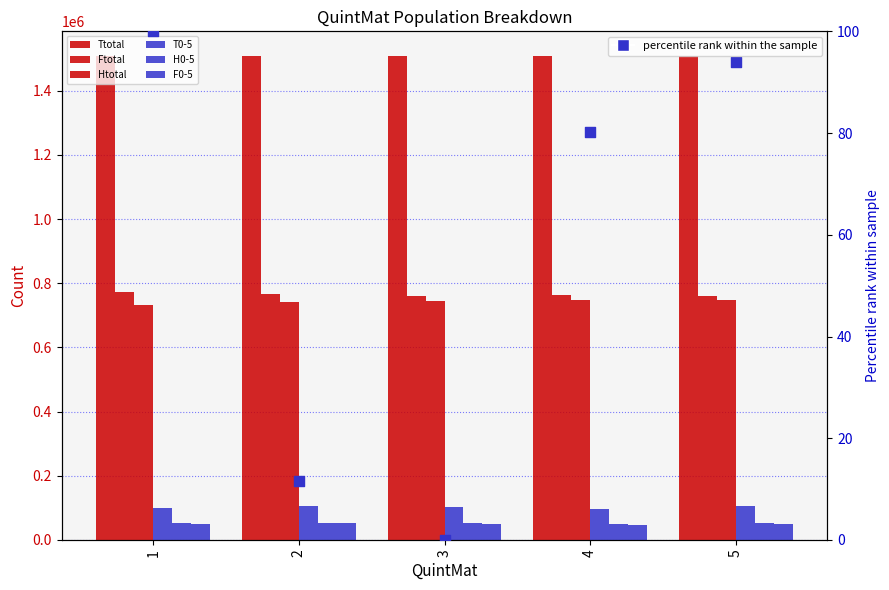

What are all the series names shown in the legend?

Ttotal, Ftotal, Htotal, T0-5, H0-5, F0-5